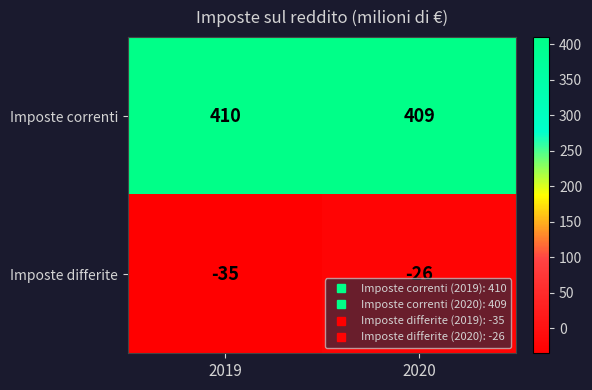

Which label corresponds to the smallest value in the chart?

2019